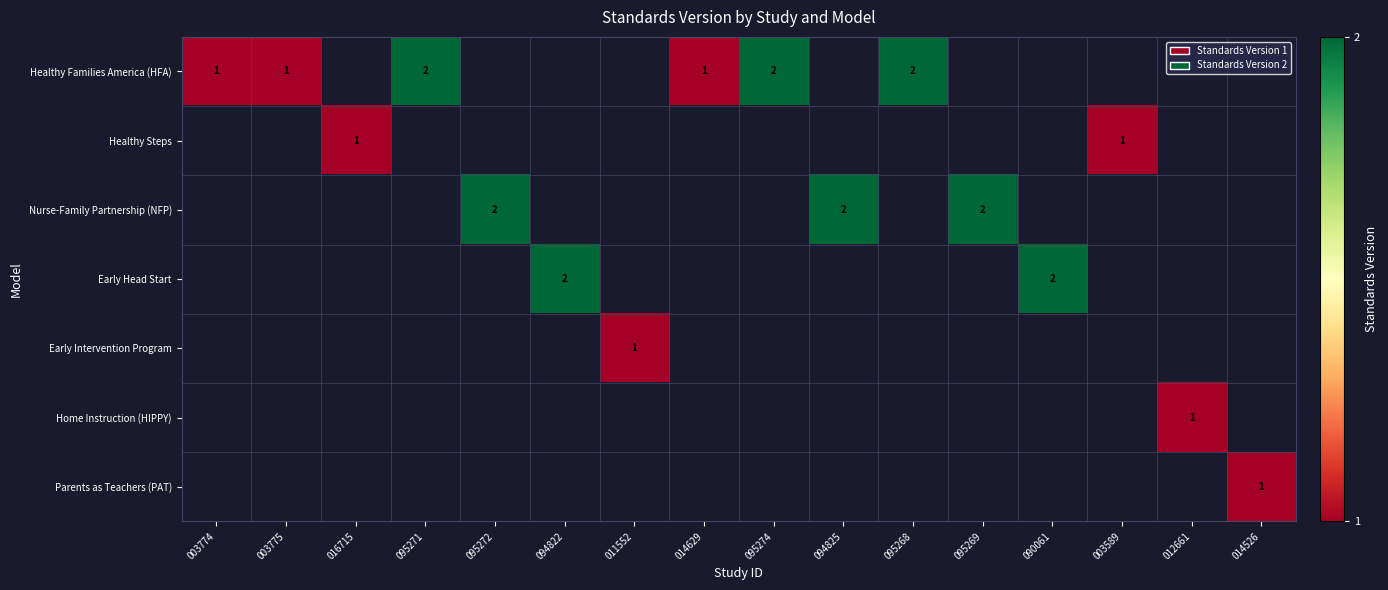

Is it true that Healthy Families America (HFA) equals 2 at 095268?

True